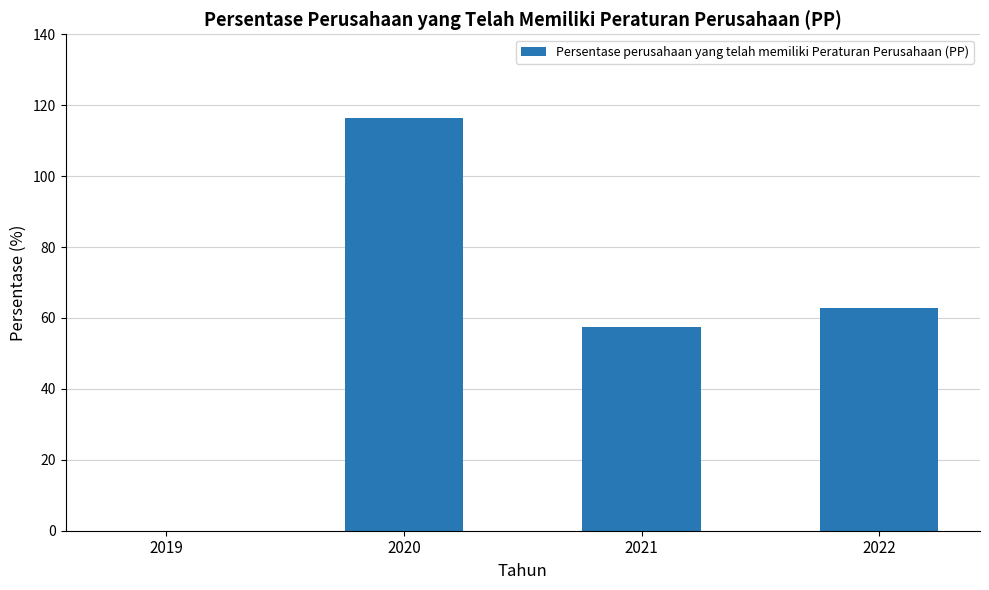

The chart shows a value of 68.2 at 2020. True or false?

False